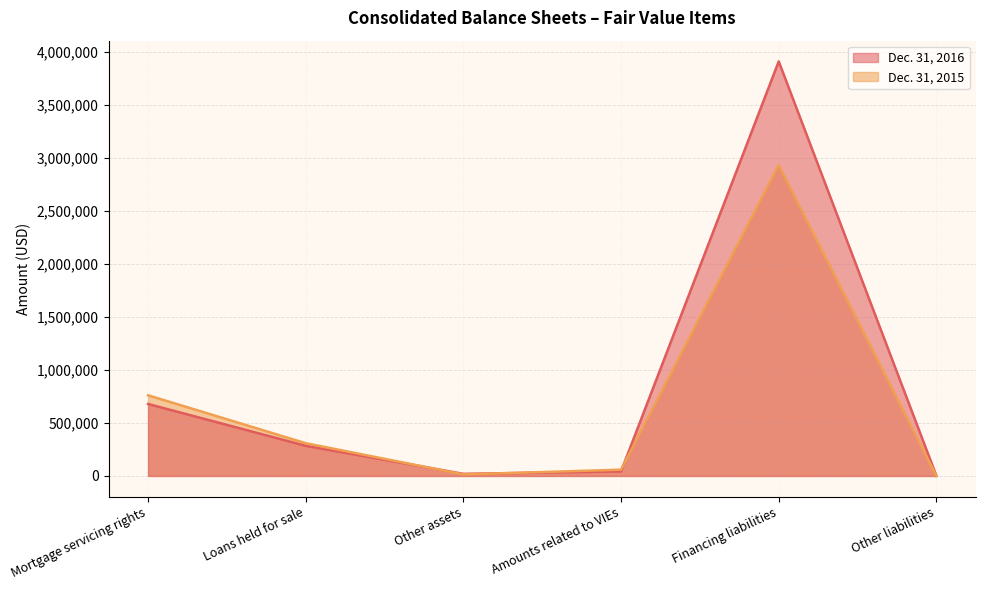

What position from the left is Loans held for sale?

2